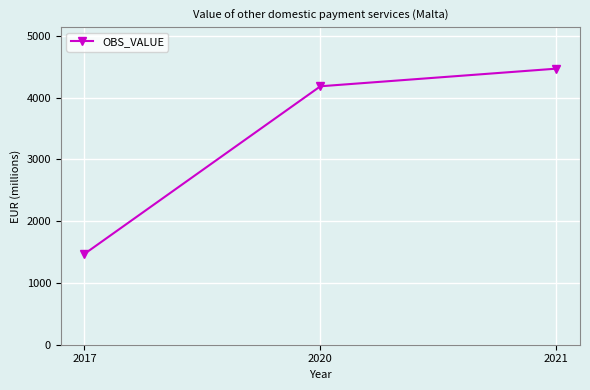

Which label corresponds to the largest value in the chart?

2021